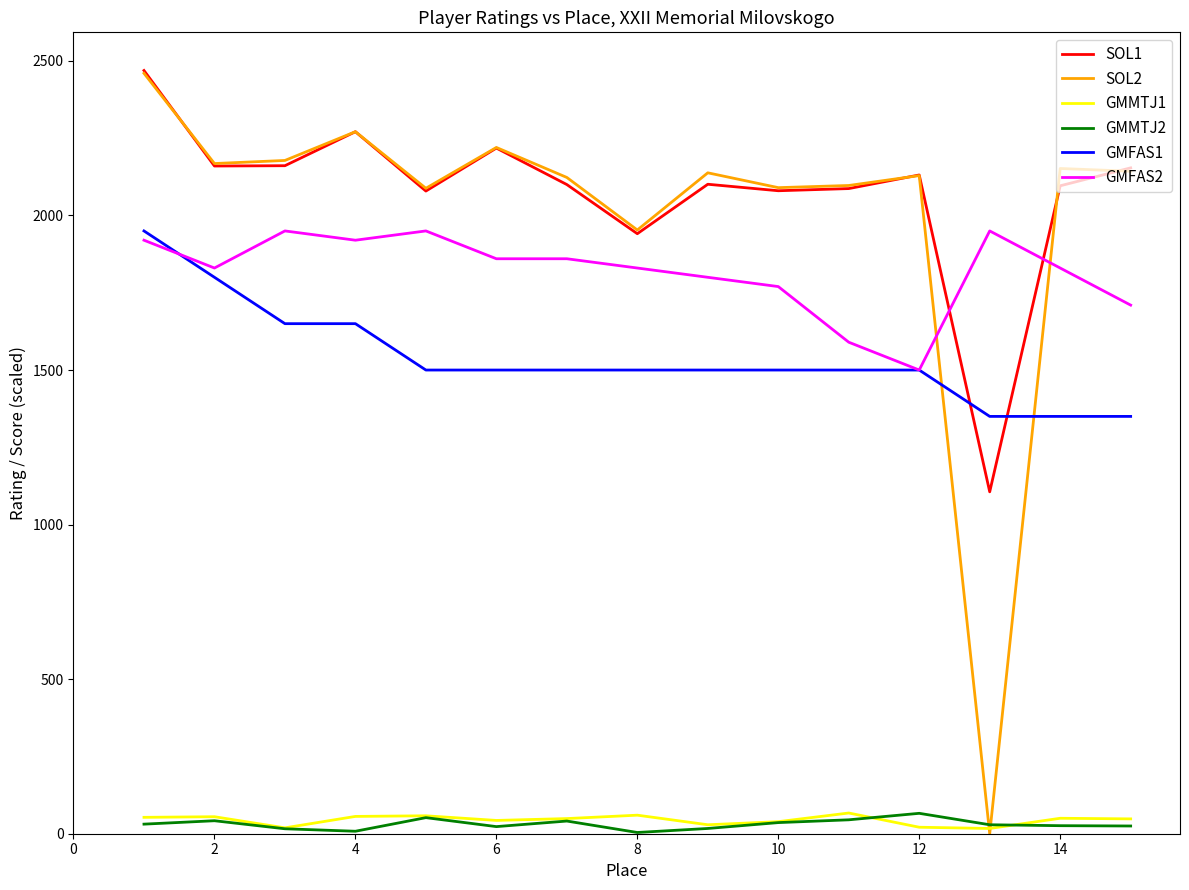

Which series has the largest range (max minus min)?

SOL2